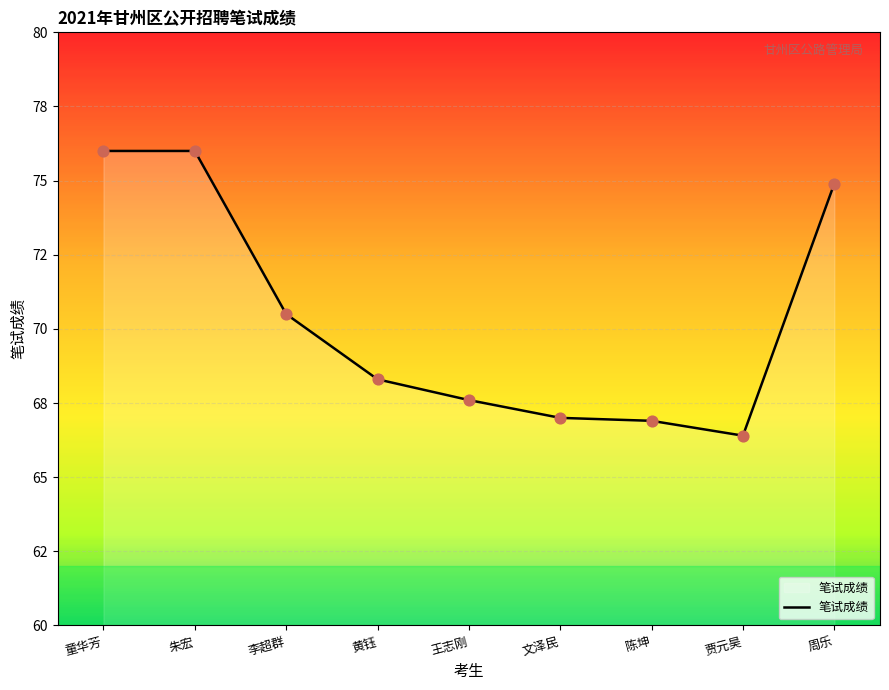

Approximately how many times larger is the value at 朱宏 compared to 李超群?

1.1